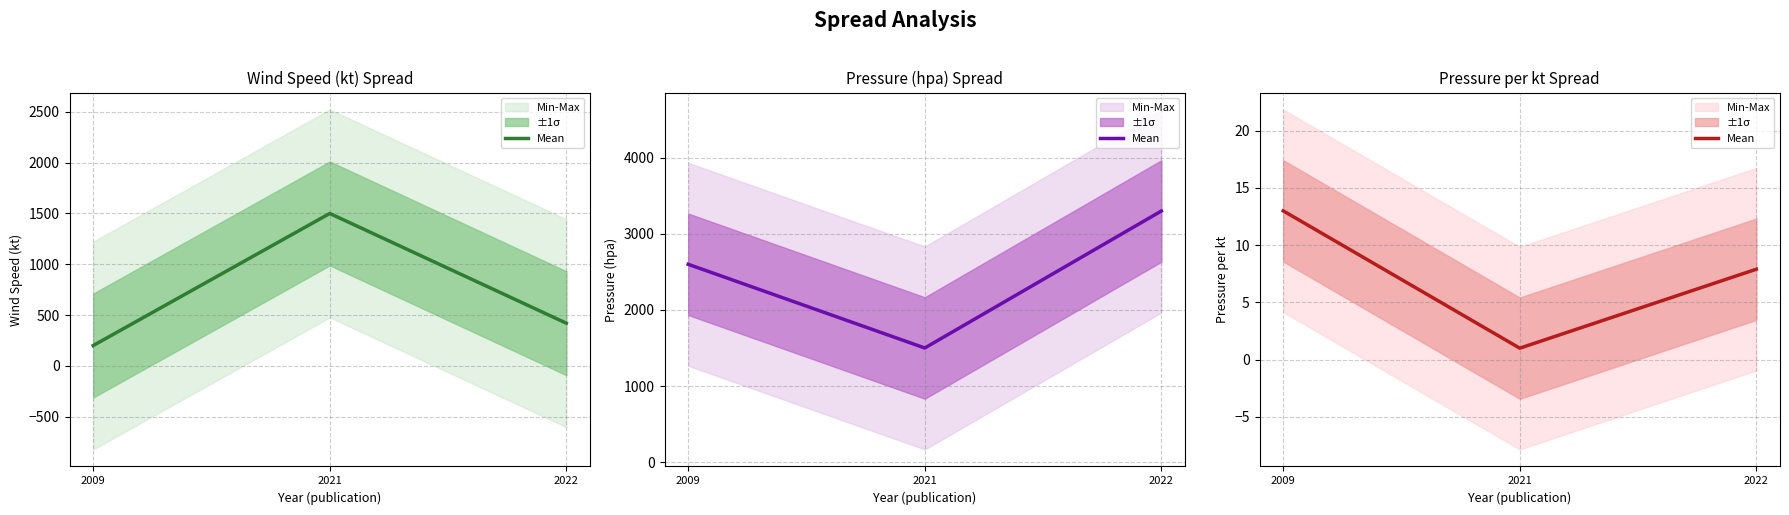

Which category has the highest value across all series?

2009